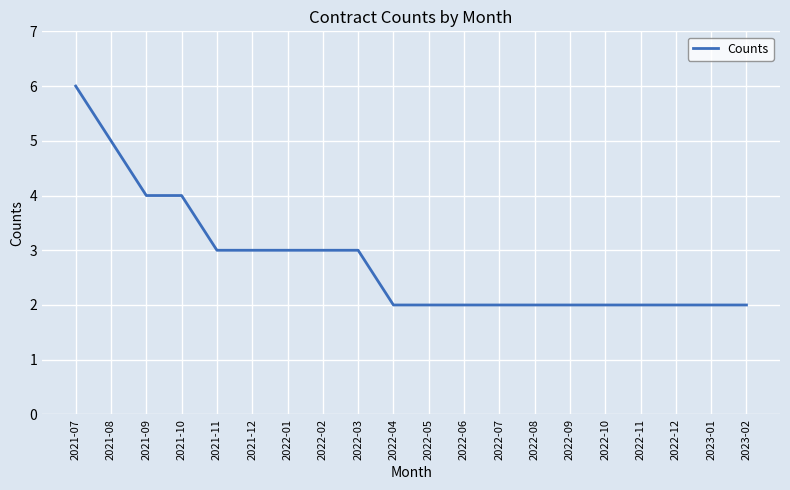

What is the approximate value at 2022-07?

2